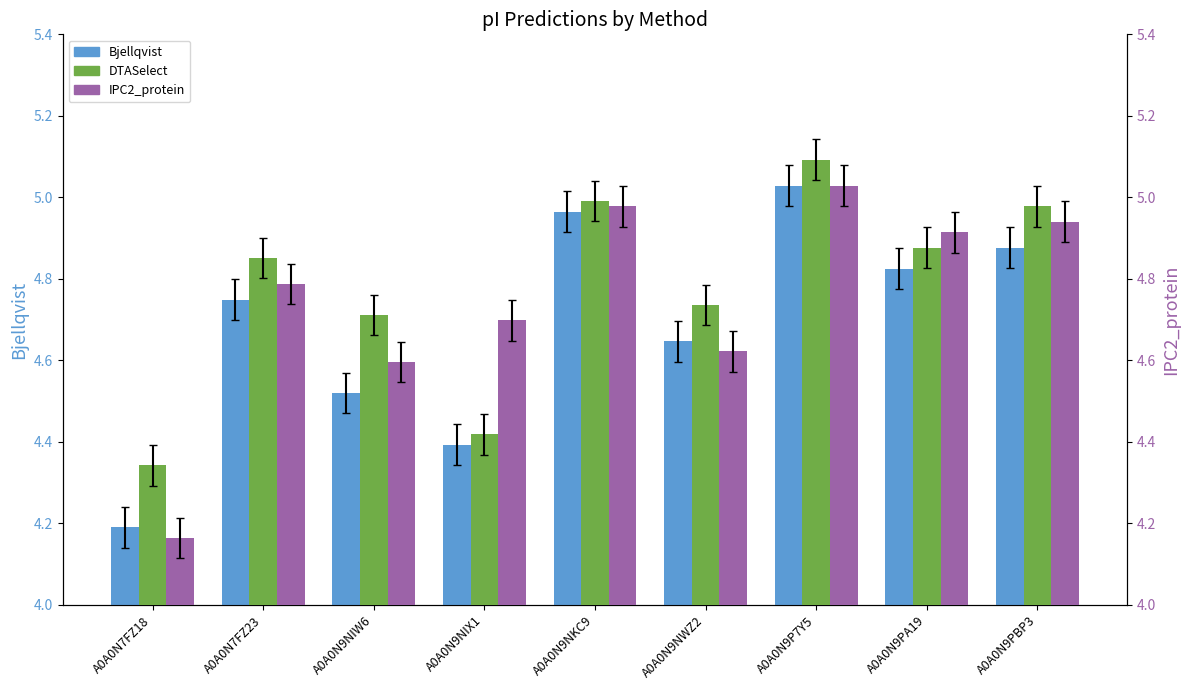

List the series in order of their peak value, lowest first.

Bjellqvist, IPC2_protein, DTASelect